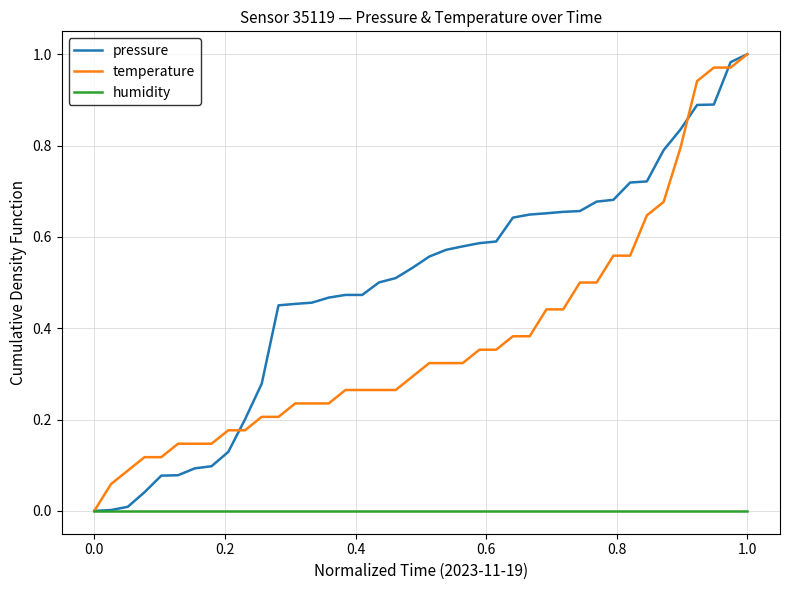

What are all the series names shown in the legend?

pressure, temperature, humidity